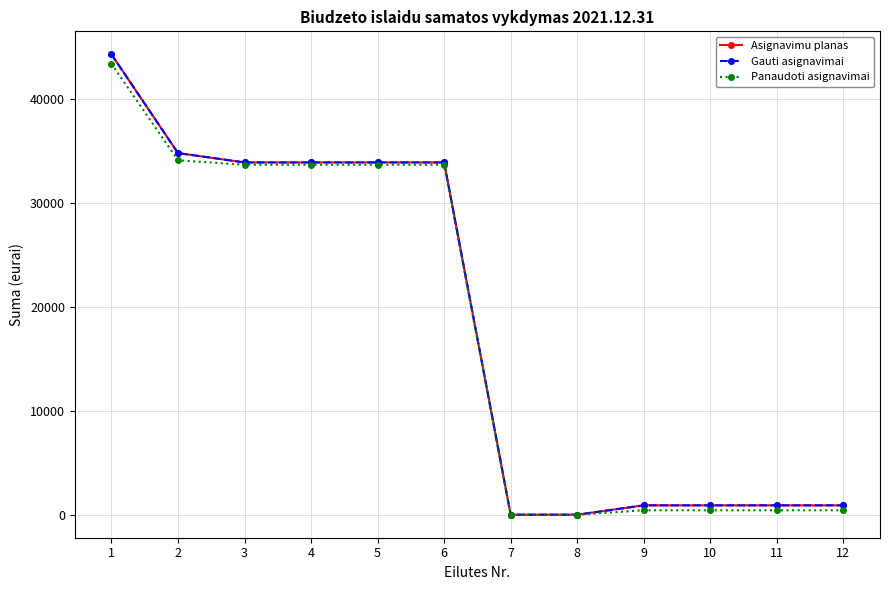

True or false: Panaudoti asignavimai and Asignavimu planas intersect in this chart.

False